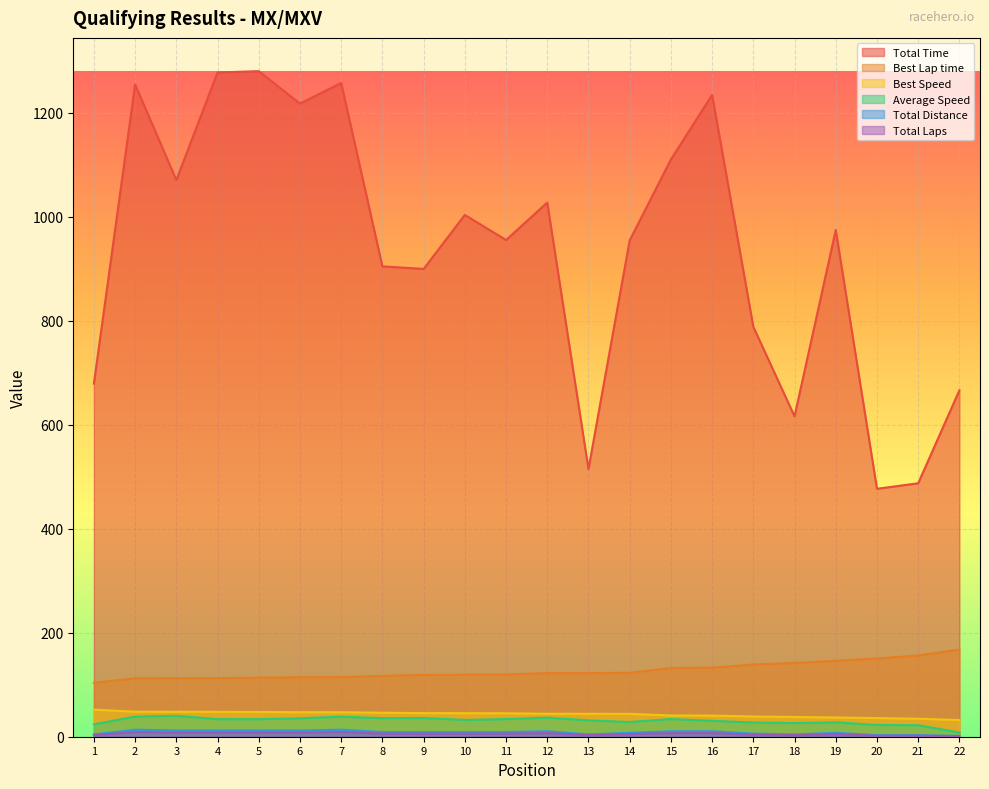

What is the greatest value displayed?

1280.3